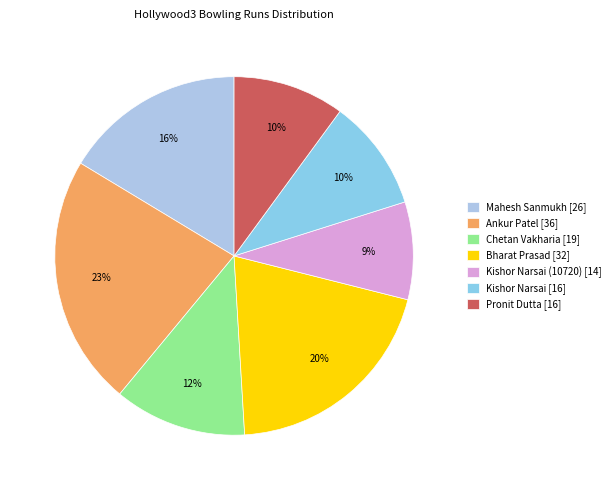

How many slices are in this pie chart?

7